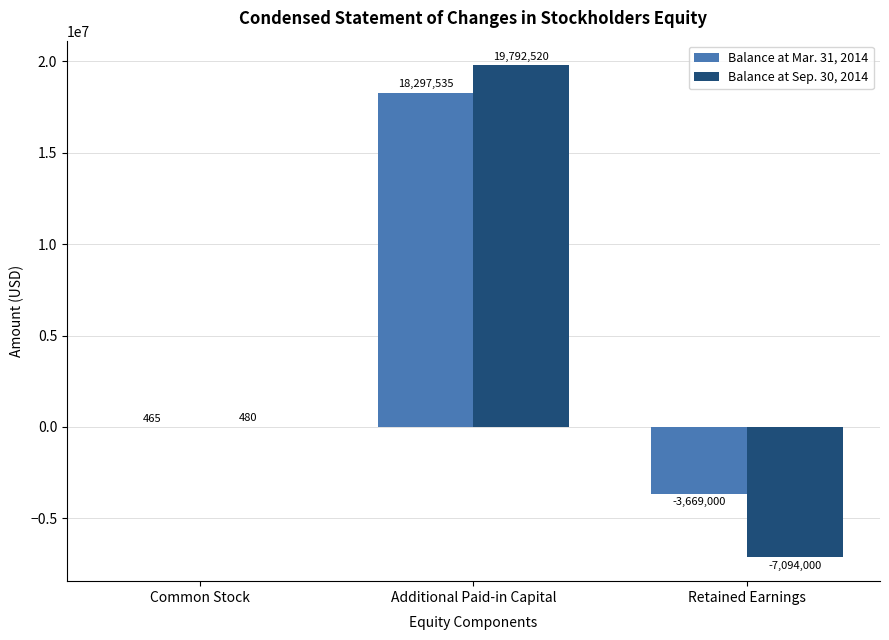

Which series has the largest total across all categories?

Balance at Mar. 31, 2014